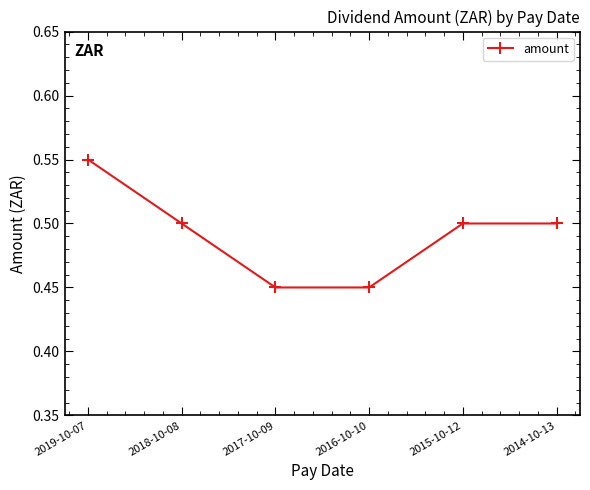

What position from the left is 2016-10-10?

4